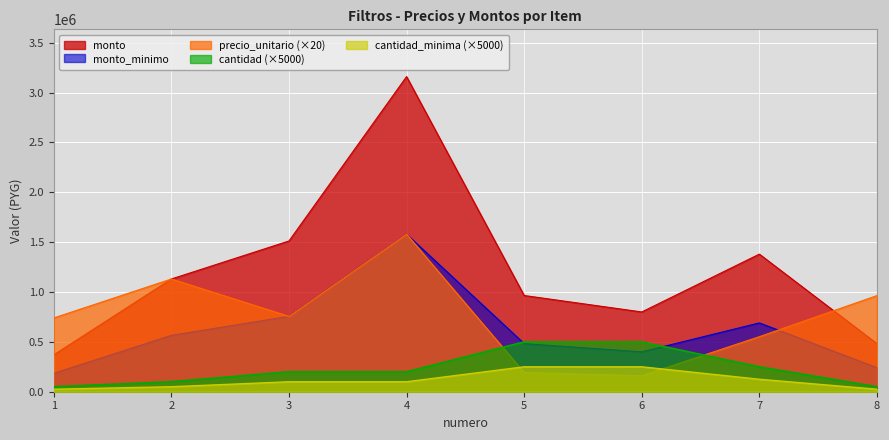

Reading right to left, extract all data points from this chart.

precio_unitario: 964000	552000	160000	193000	1580200	756000	1130600	740000
monto_minimo: 482000	1380000	800000	965000	3160400	1512000	1130600	370000
monto: 241000	690000	400000	482500	1580200	756000	565300	185000
cantidad_minima: 50000	250000	500000	500000	200000	200000	100000	50000
cantidad: 25000	125000	250000	250000	100000	100000	50000	25000